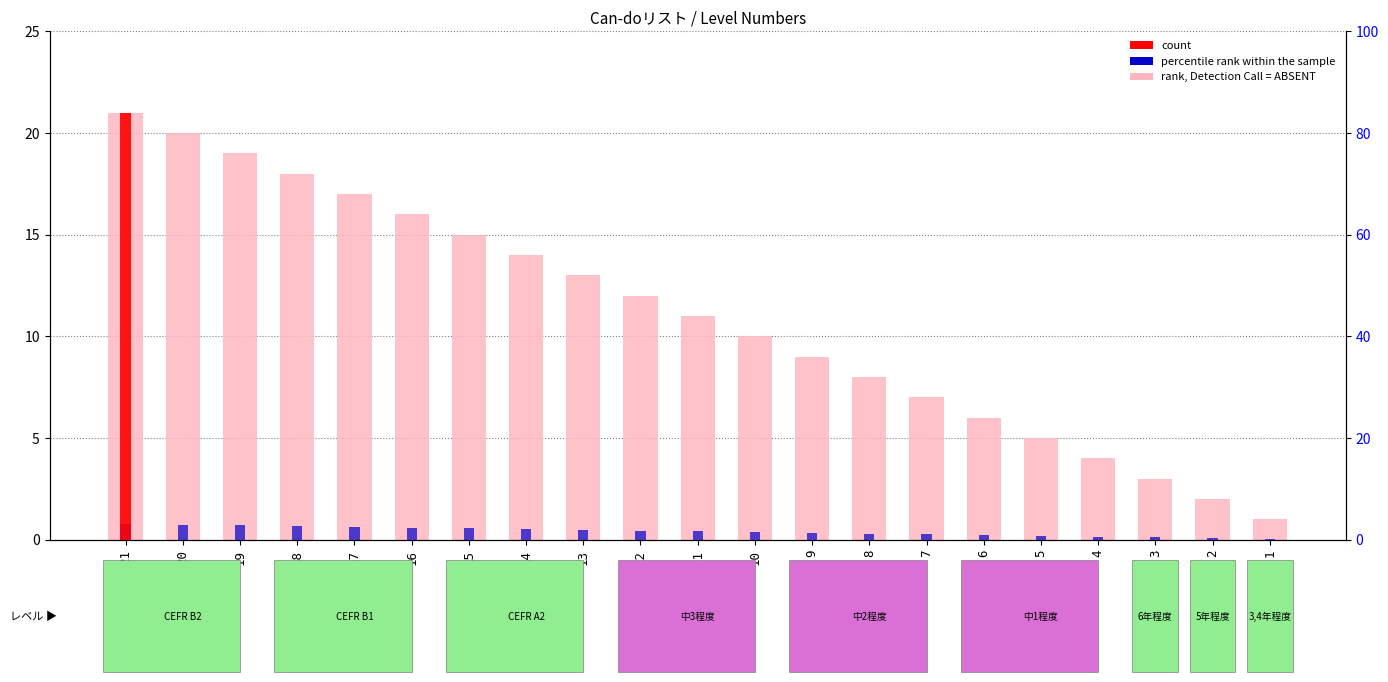

How many bars are there in total?

42